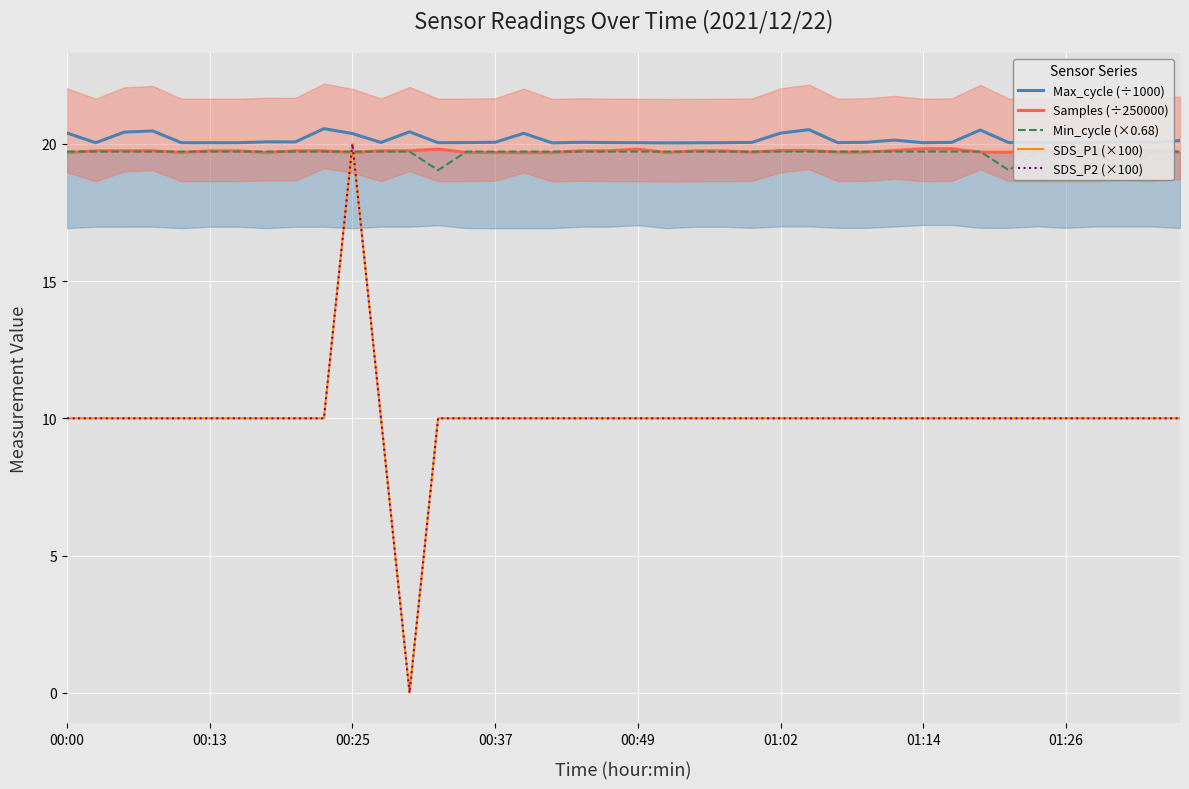

Is this an area chart (filled region under the line)?

No